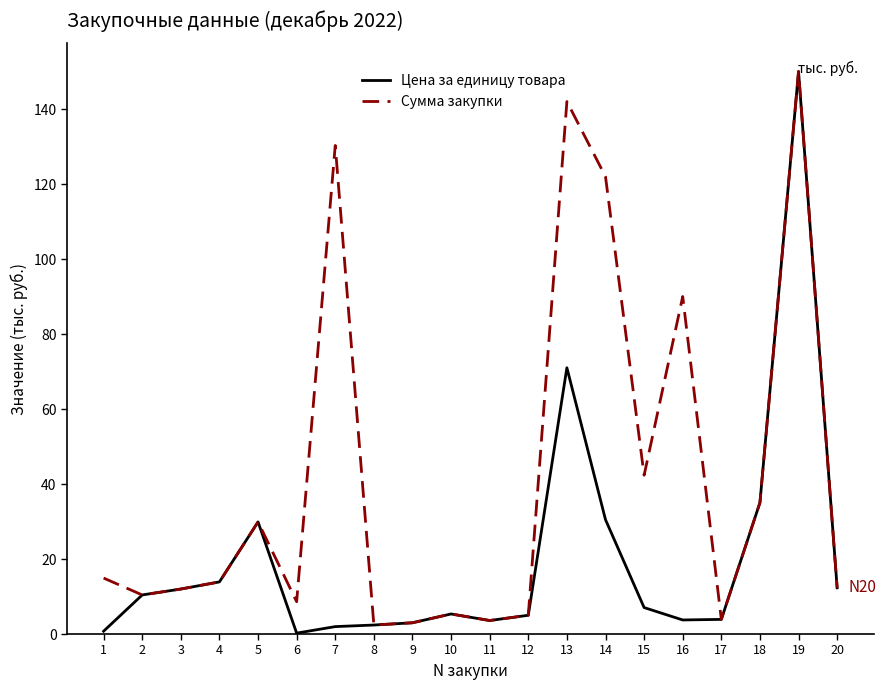

At which category is the sum across all series the highest?

19